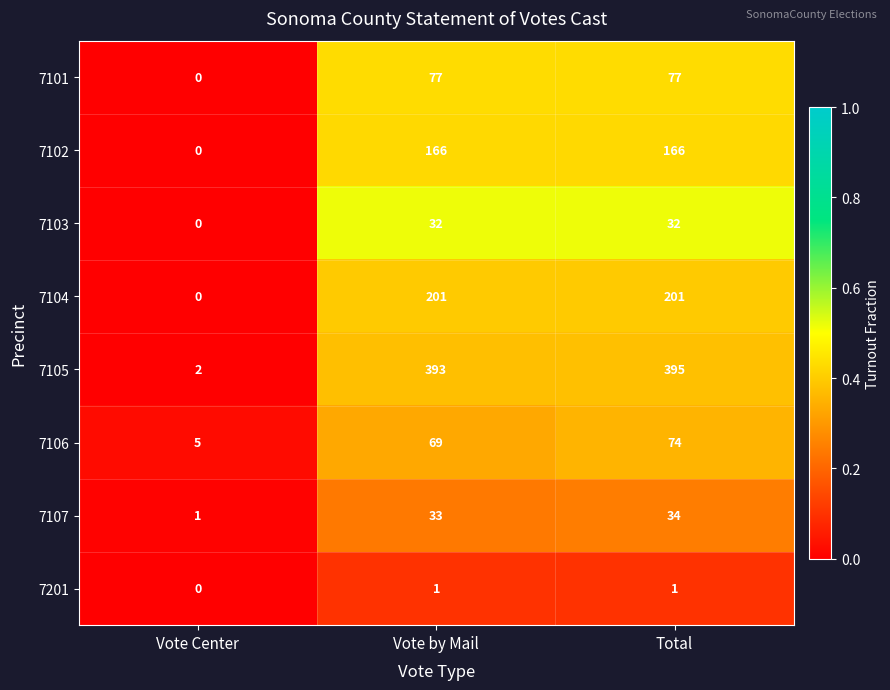

Rank the series by their maximum value, from lowest to highest.

7201, 7103, 7107, 7106, 7101, 7102, 7104, 7105